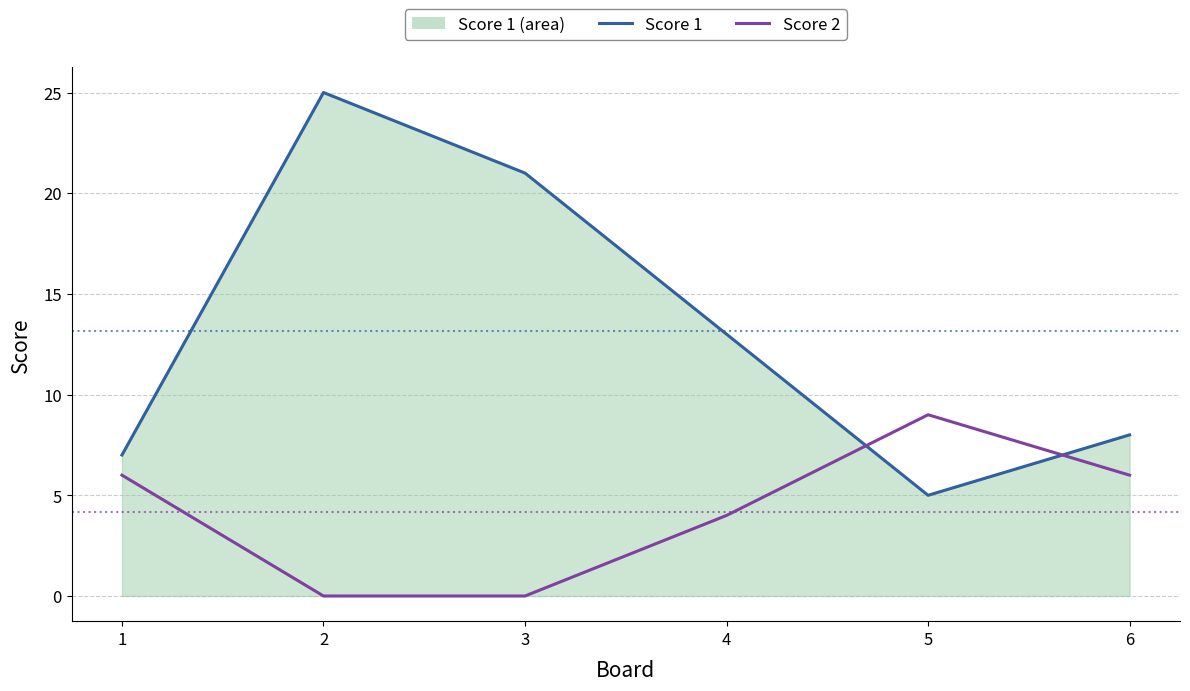

What is the maximum value shown in the chart?

25